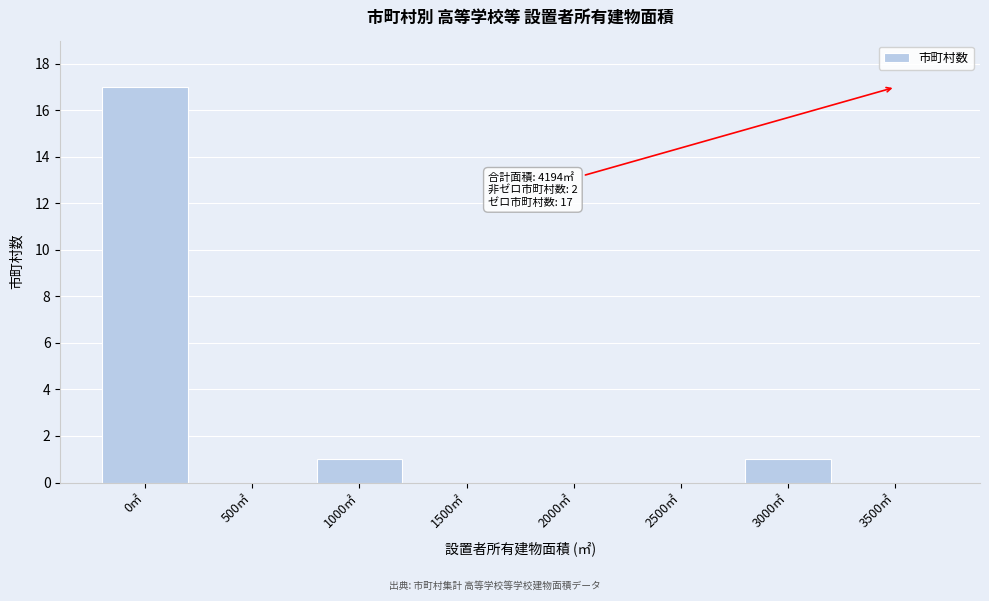

Reading left to right, extract all data points from this chart.

0㎡=17	500㎡=0	1000㎡=1	1500㎡=0	2000㎡=0	2500㎡=0	3000㎡=1	3500㎡=0